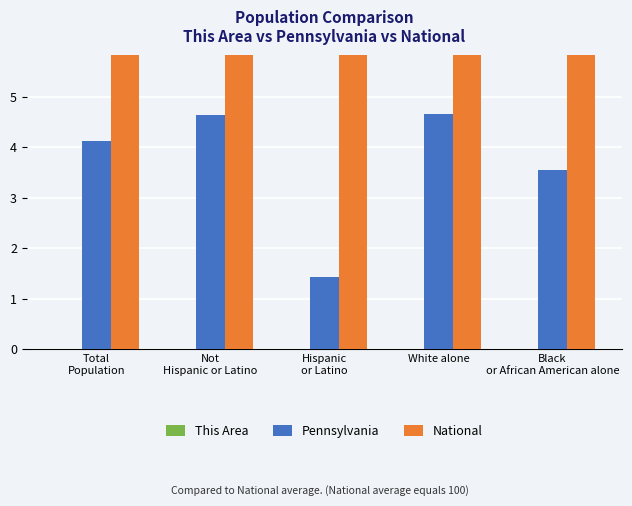

Reading left to right, list all the values displayed in this chart.

This Area: Total
Population=0.0	Not
Hispanic or Latino=0.0	Hispanic
or Latino=0.0	White alone=0.0	Black
or African American alone=0.0
Pennsylvania: Total
Population=4.1	Not
Hispanic or Latino=4.6	Hispanic
or Latino=1.4	White alone=4.7	Black
or African American alone=3.5
National: Total
Population=100.0	Not
Hispanic or Latino=100.0	Hispanic
or Latino=100.0	White alone=100.0	Black
or African American alone=100.0